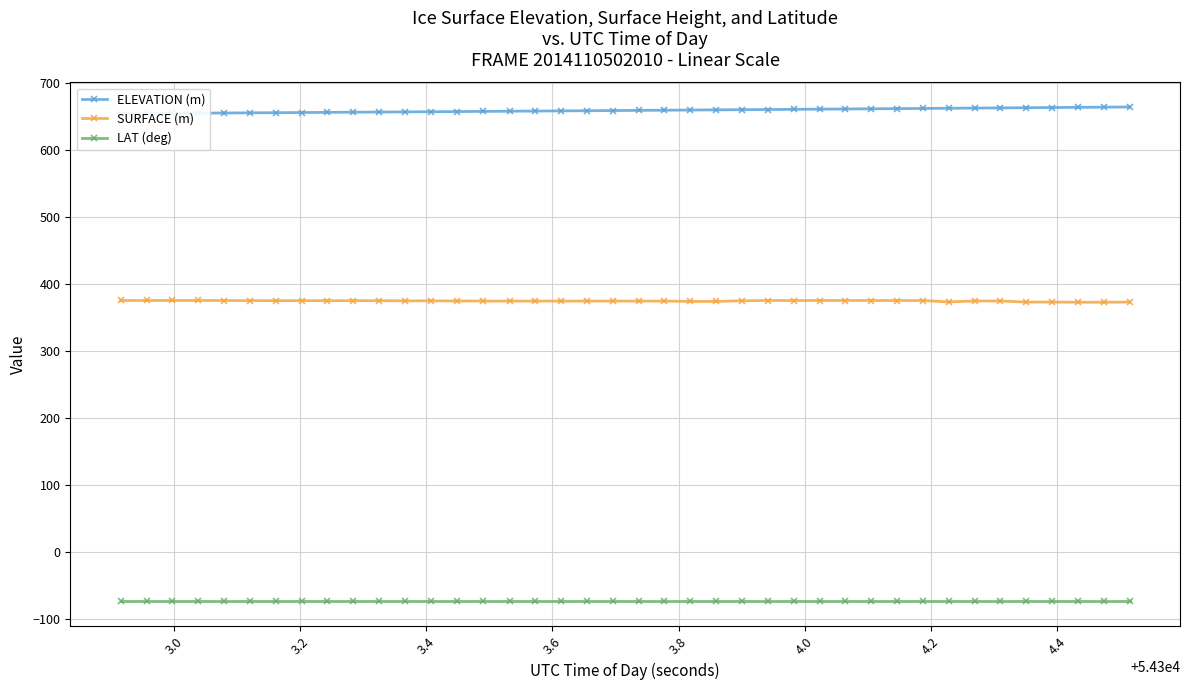

What is the value of the SURFACE (m) point at the 22nd from the left?

374.3